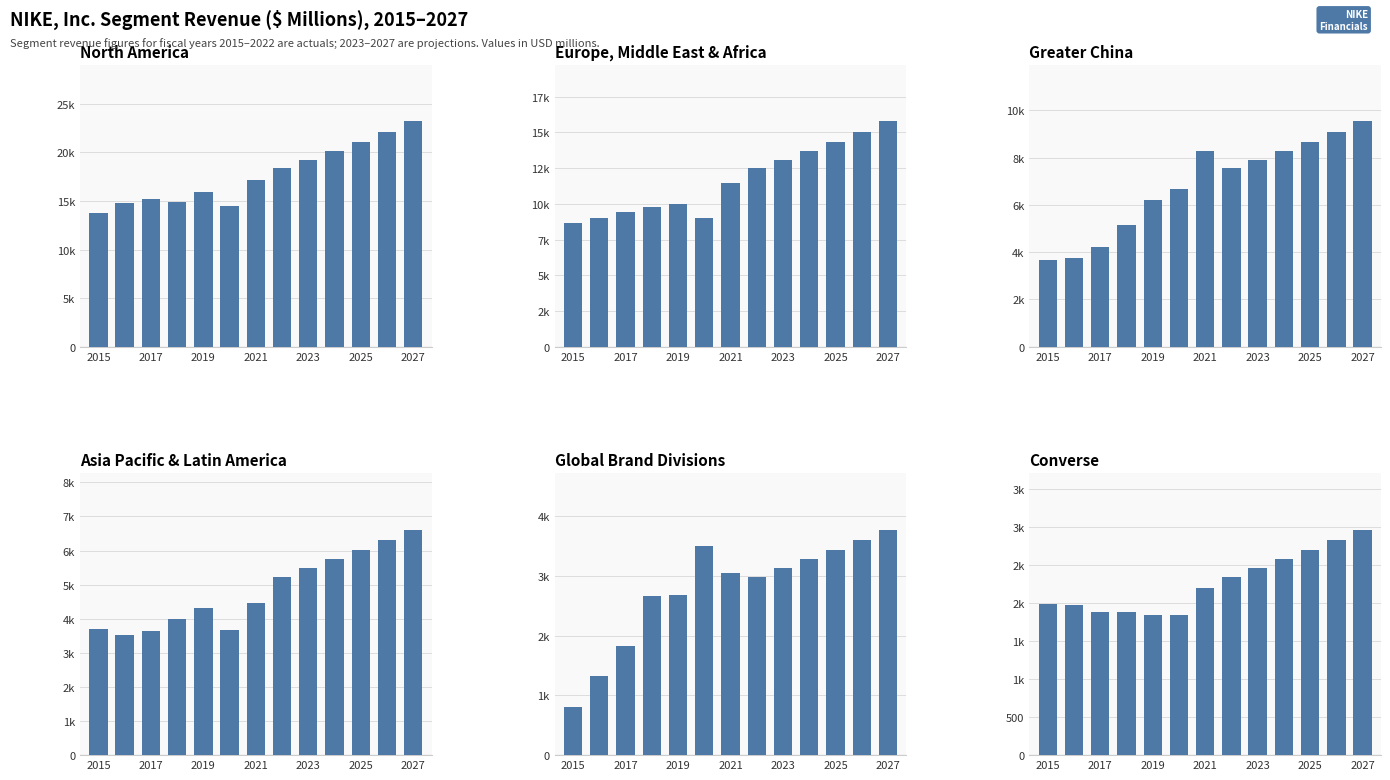

Between 2021 and 2025, which series saw the biggest shift?

North America